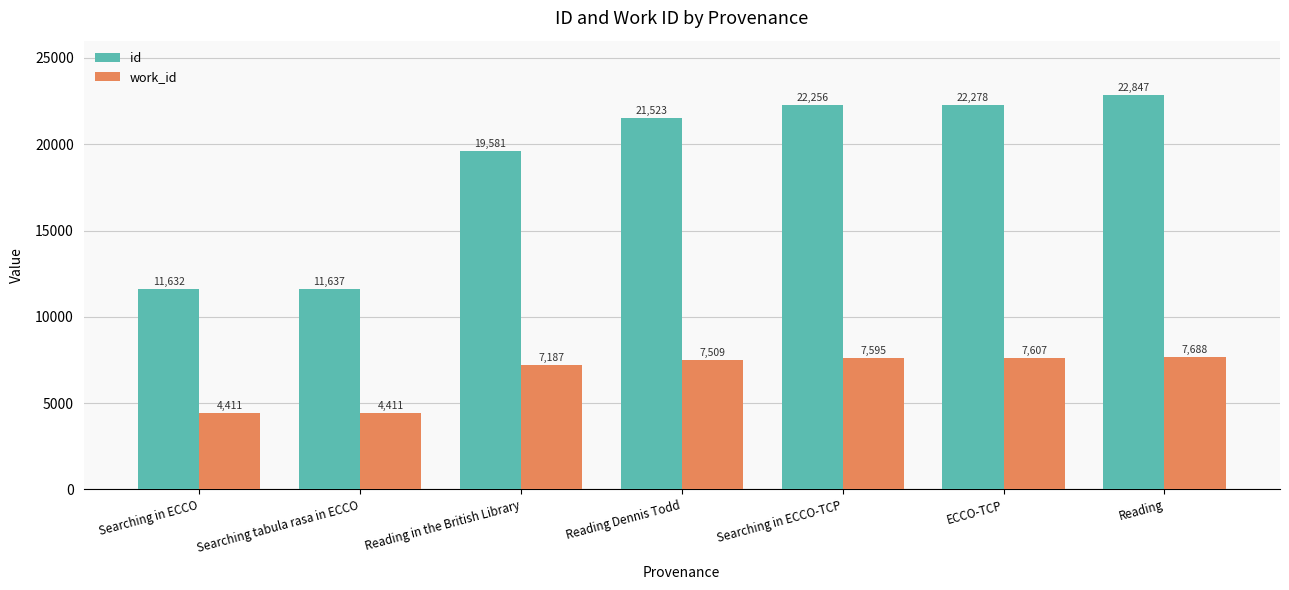

What is the difference between the highest and lowest values at Reading in the British Library?

12394